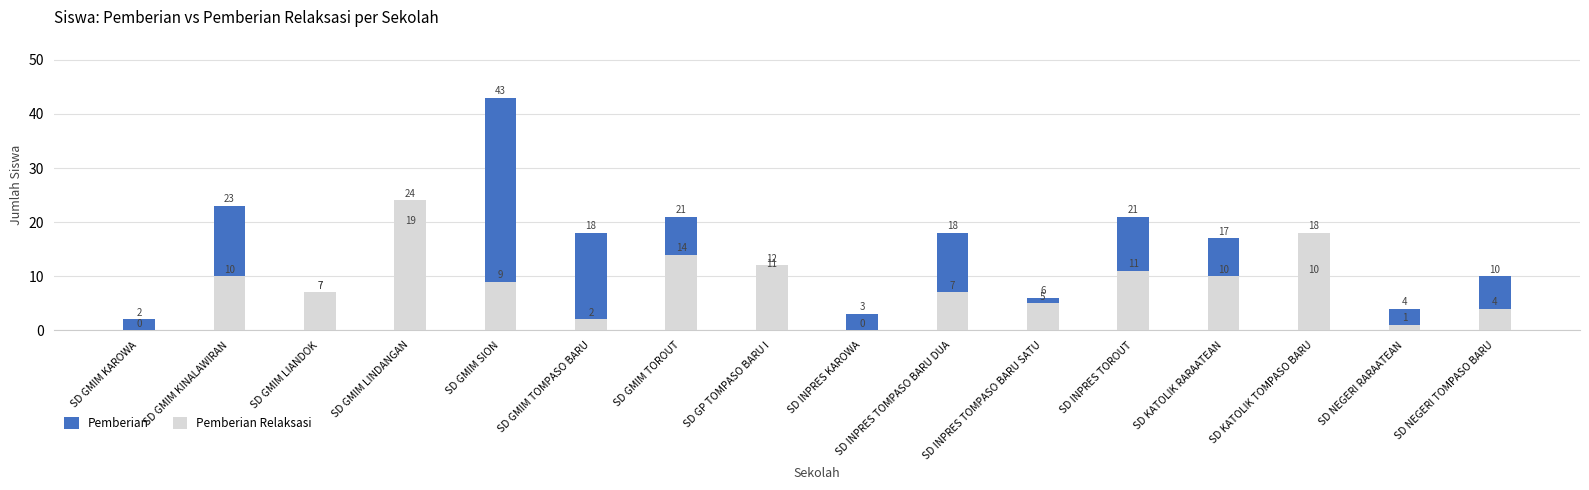

True or false: Pemberian has a value of 4 at SD INPRES TOMPASO BARU SATU.

False